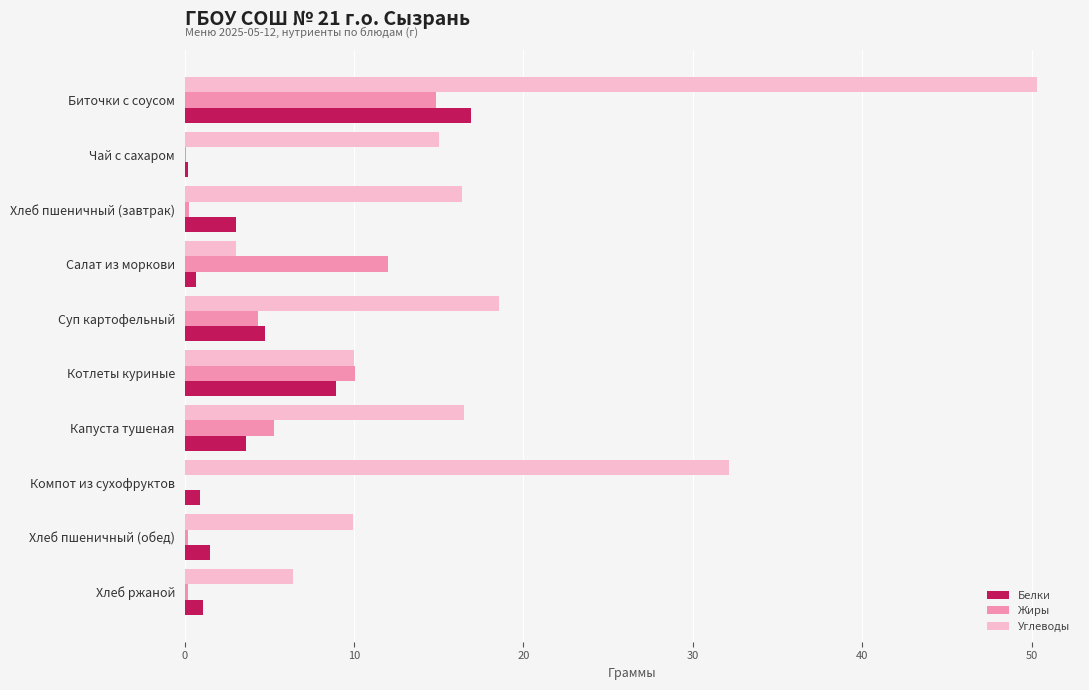

What is the sum of all Белки values?

41.6